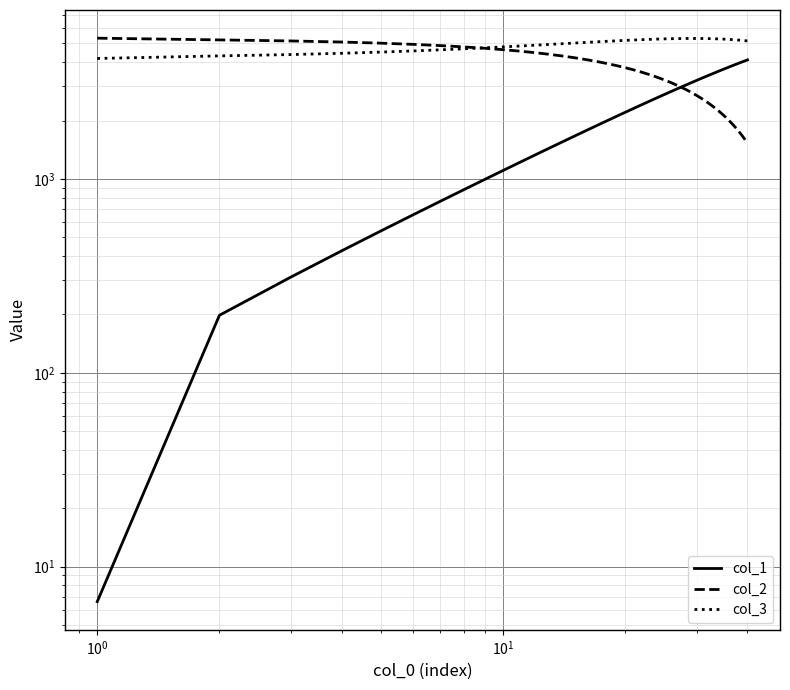

Which series has the widest spread of values?

col_1